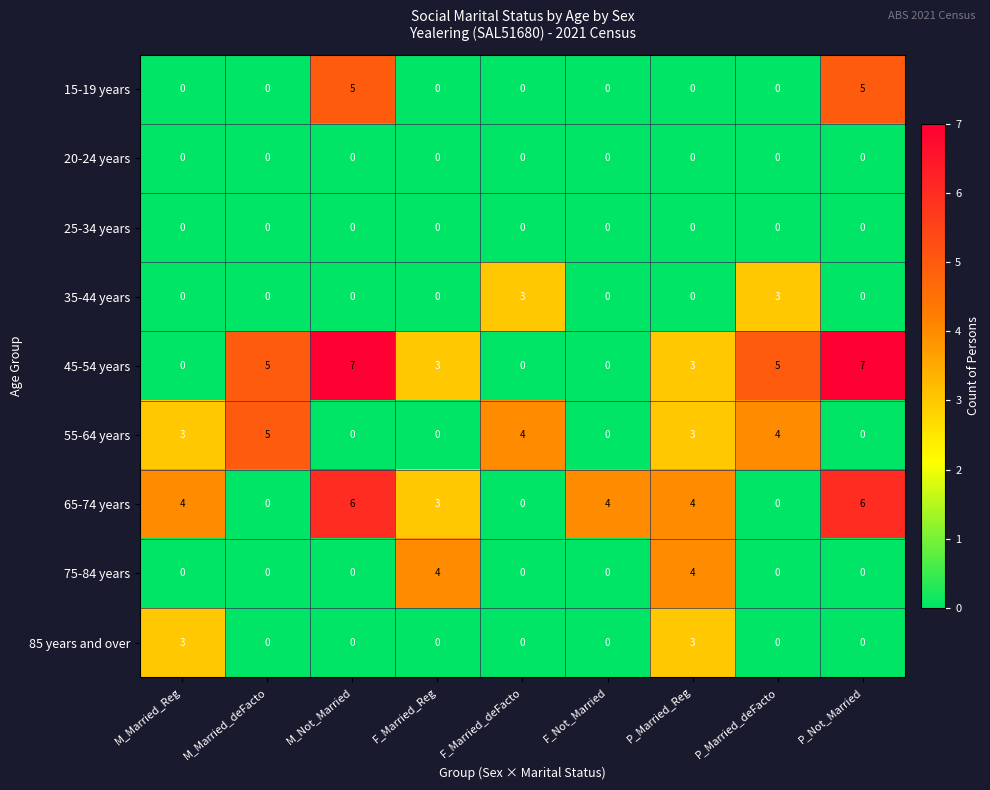

What value does the 35-44 years series have at F_Married_deFacto?

3